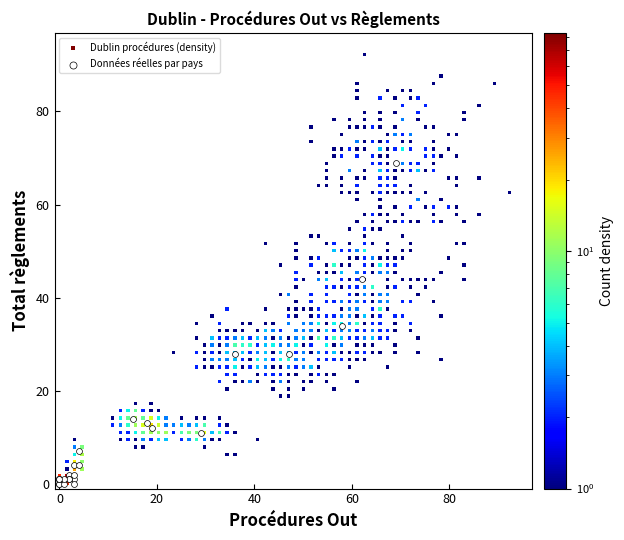

Which series reaches the maximum Y coordinate?

Dublin procédures (density)